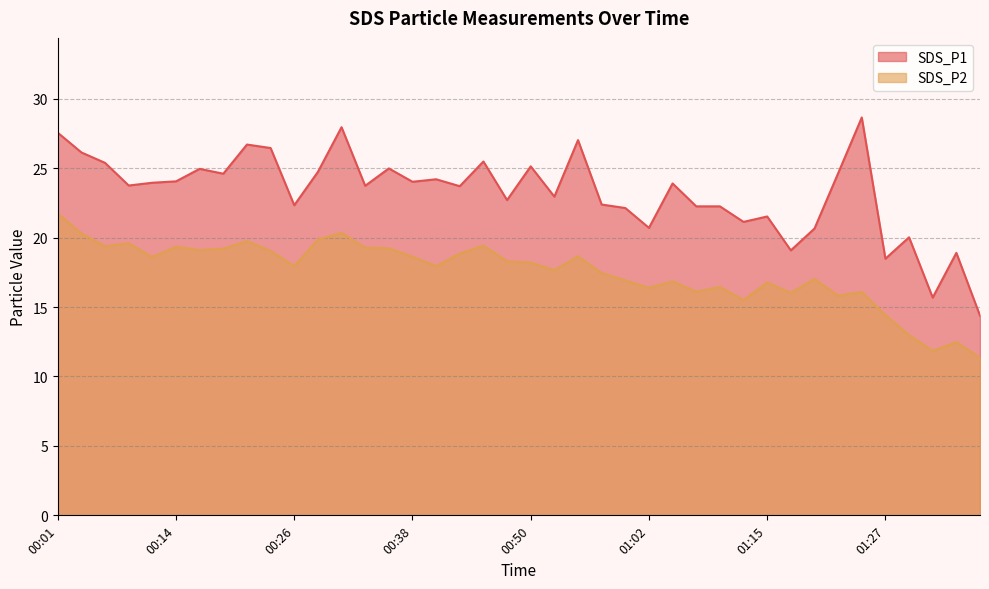

At which label does SDS_P2 first exceed 18?

00:01